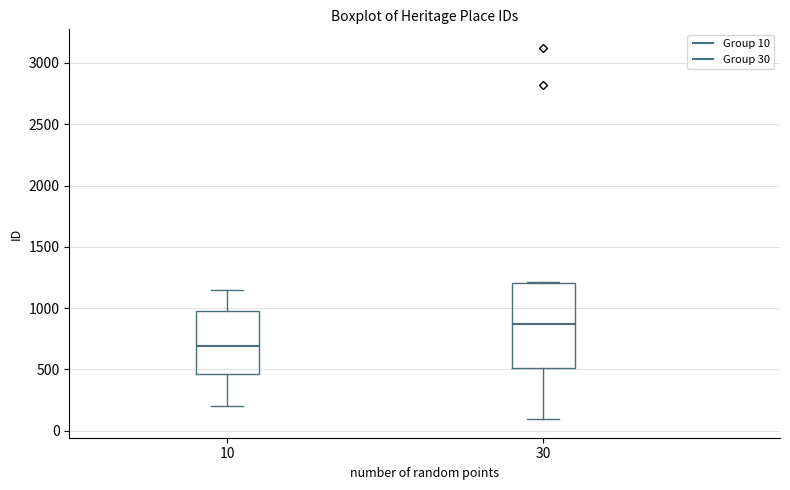

Reading left to right, transcribe this box plot: for each box, give where its median line is, the range the box spans, and where its two whiskers end, as read against the y-axis. The values are not printed on the chart, so give them approximately, as read against the axis.

10: median 700, box 450 to 1000, whiskers 200 to 1150
30: median 850, box 500 to 1200, whiskers 100 to 1200